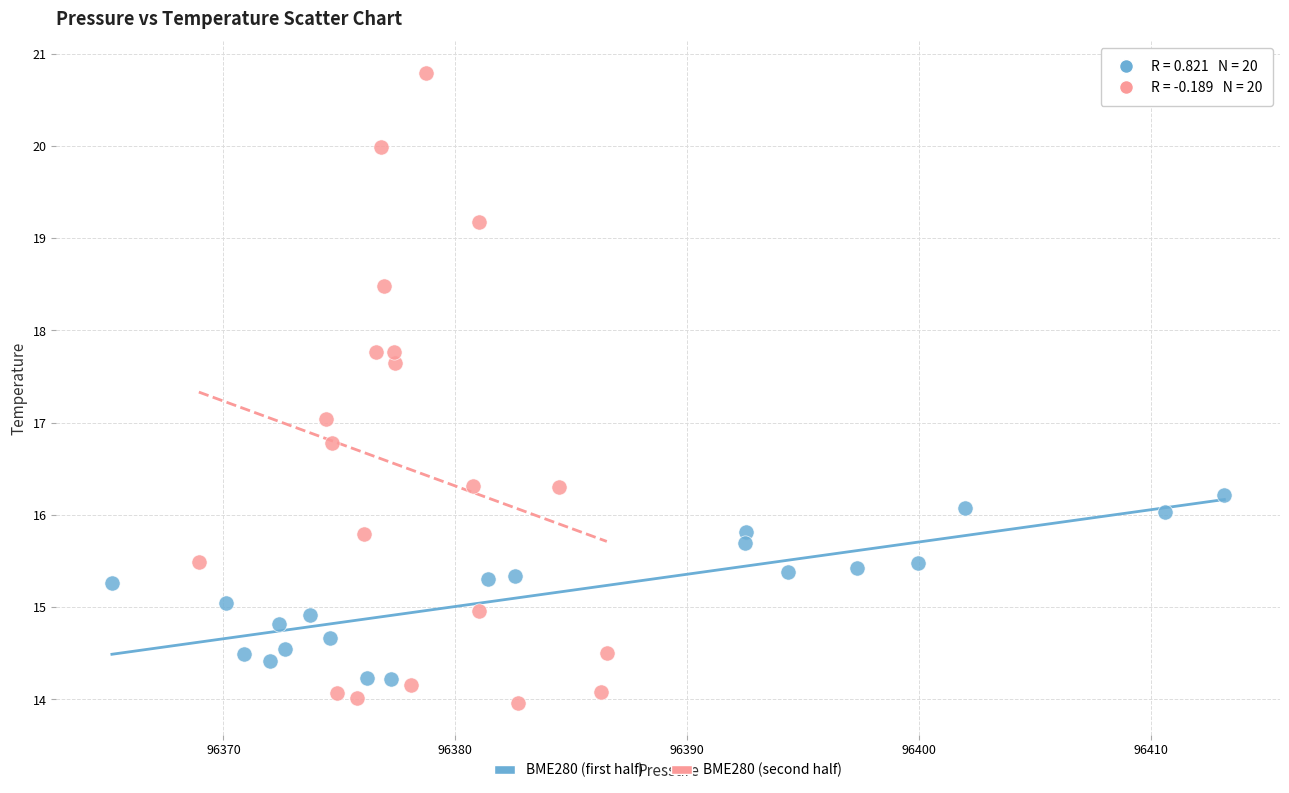

Which series contains the highest Y value?

BME280 (second half)